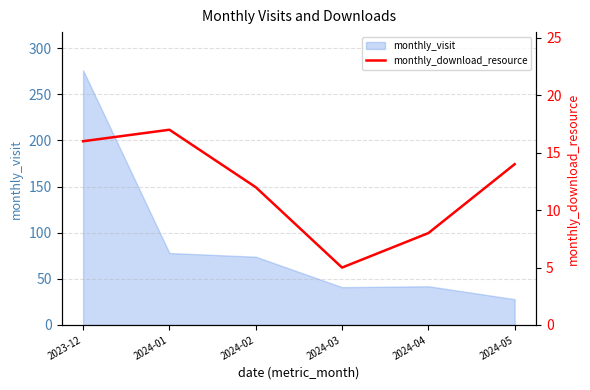

Where is the first local maximum?

2024-01